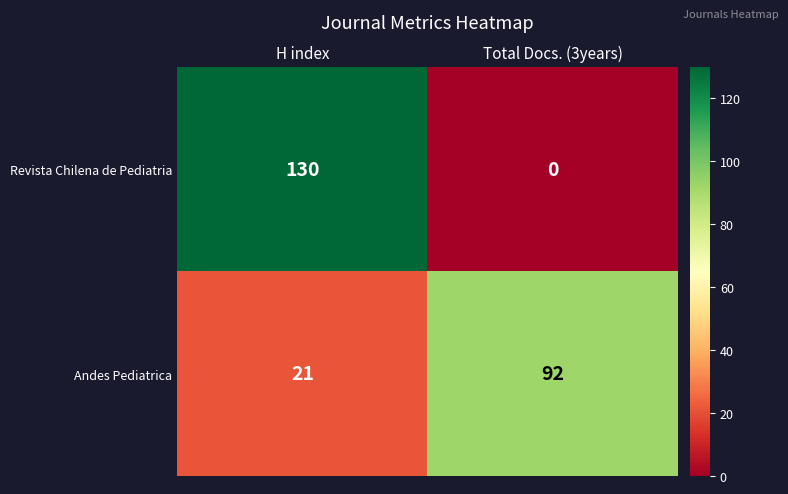

The value of Revista Chilena de Pediatria at H index is 60. True or false?

False